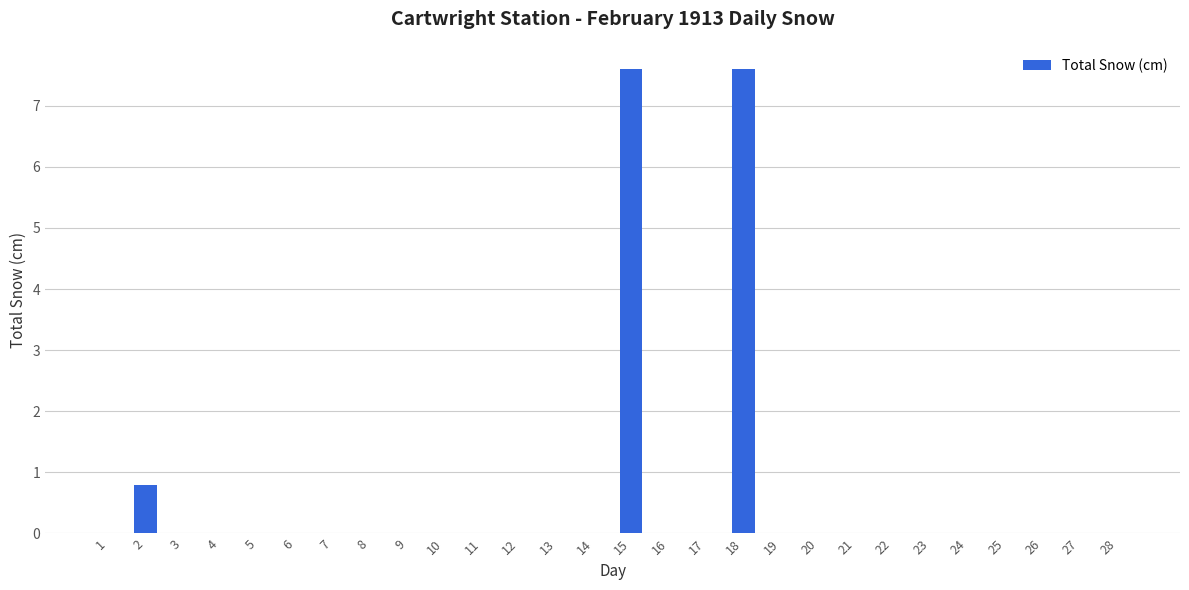

The chart shows a value of 0.0 at 3. True or false?

True